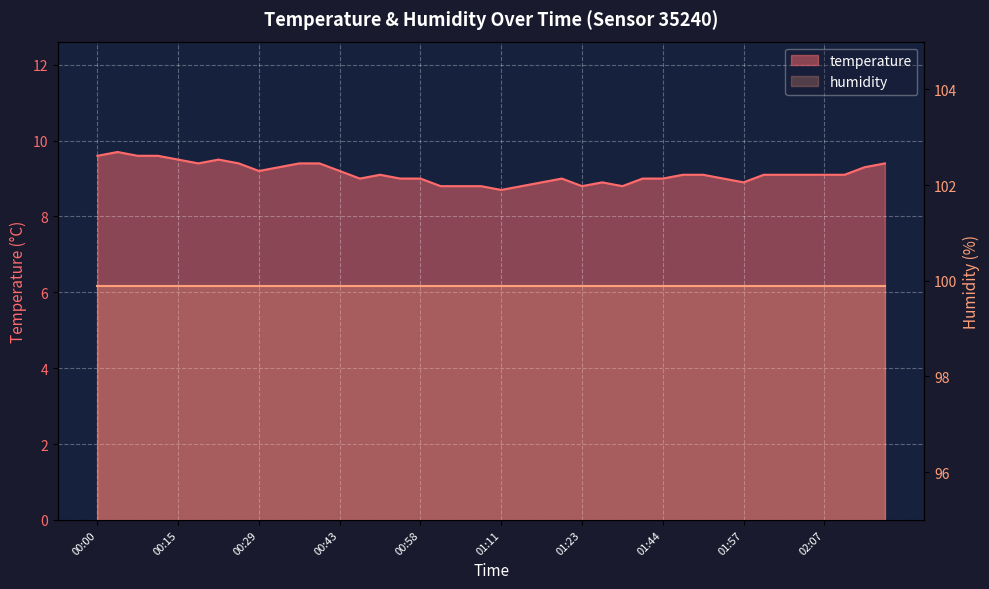

Rank the categories by value from highest to lowest.

00:05, 00:00, 00:08, 00:13, 00:15, 00:21, 00:18, 00:27, 00:34, 00:37, 02:17, 00:32, 02:12, 00:29, 00:43, 00:50, 01:46, 01:49, 01:59, 02:01, 02:04, 02:07, 02:09, 00:45, 00:53, 00:58, 01:18, 01:41, 01:44, 01:54, 01:15, 01:26, 01:57, 01:00, 01:05, 01:08, 01:13, 01:23, 01:31, 01:11